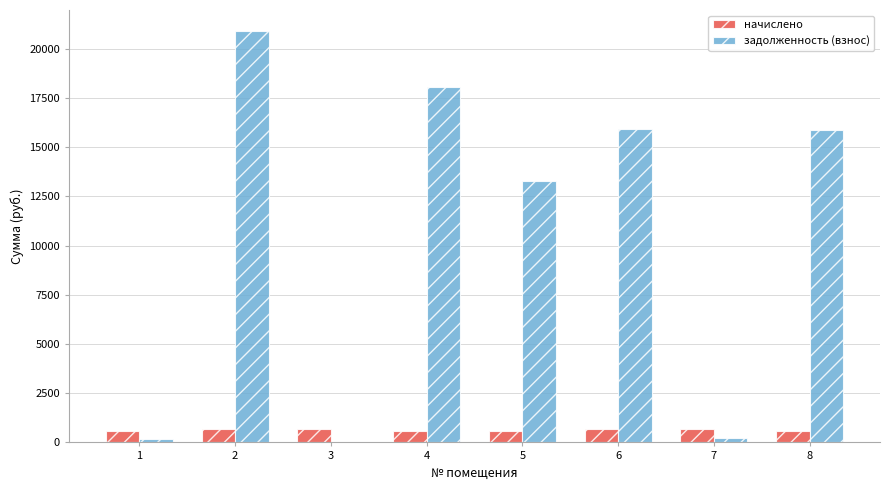

Which series changed the most between 5 and 8?

задолженность (взнос)